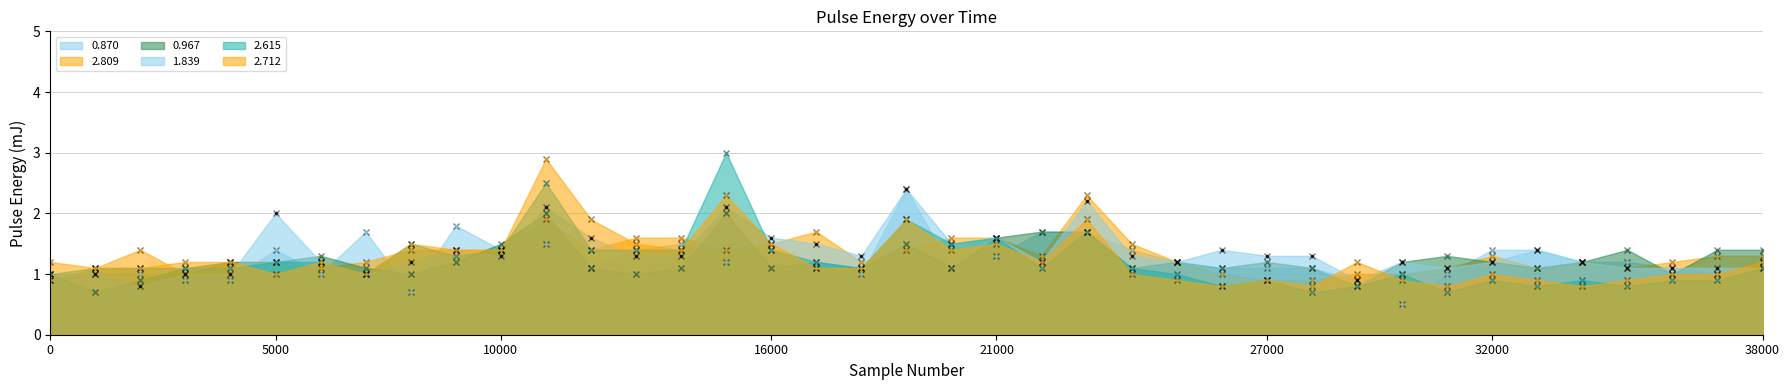

How many distinct data groups are displayed?

6